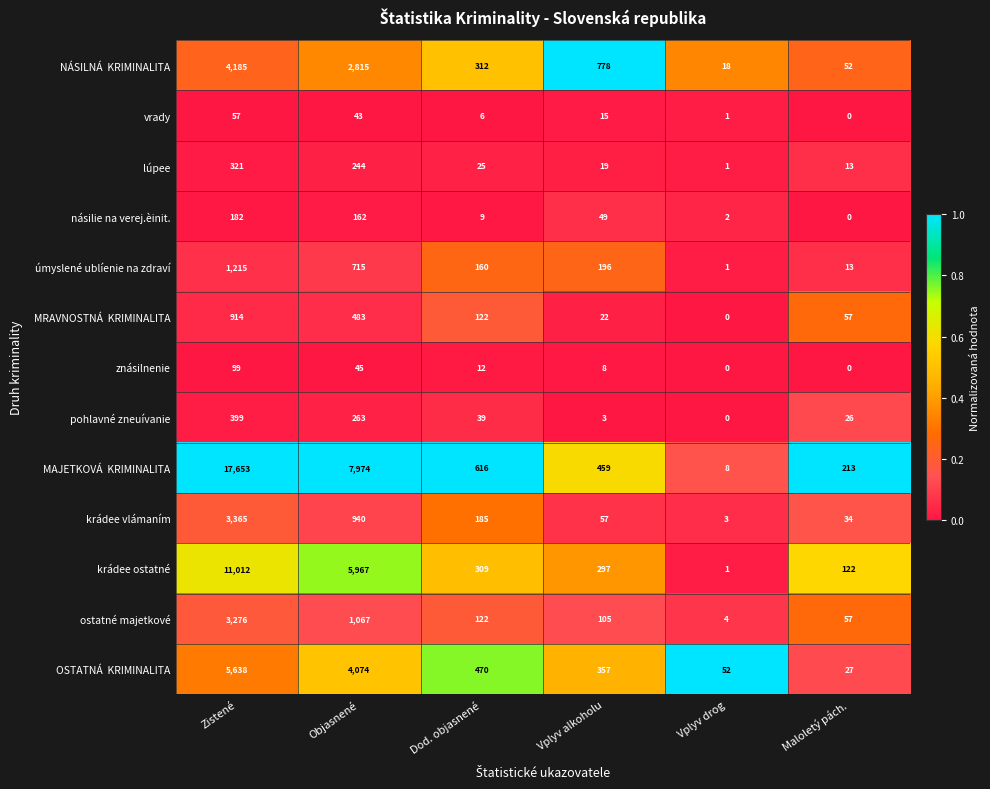

What is the sum of the úmyslené ublíenie na zdraví values at Objasnené and Dod. objasnené?

875